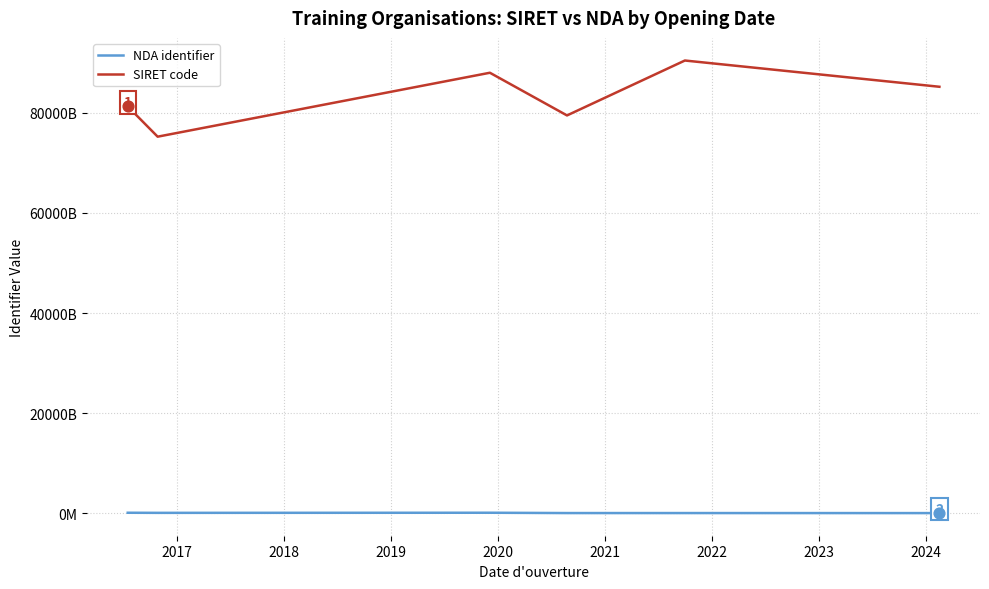

Does the chart have visible grid lines?

Yes